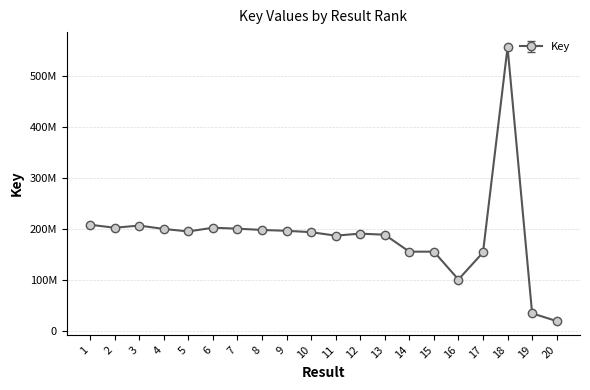

What value does the data have at 15, to the nearest 10?

155381260